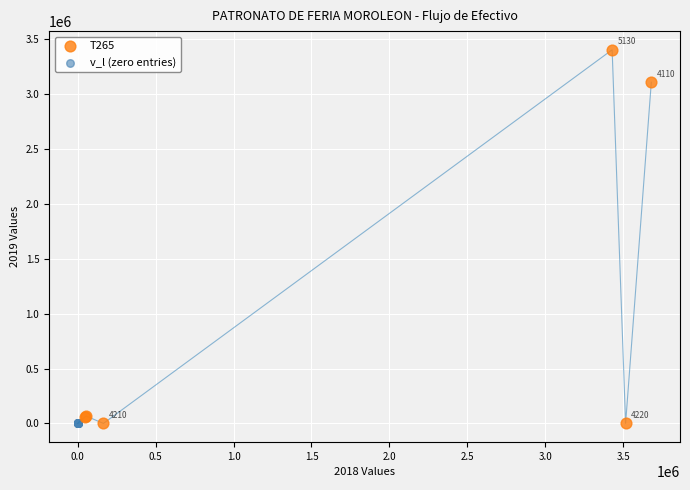

Which series contains the highest Y value?

T265